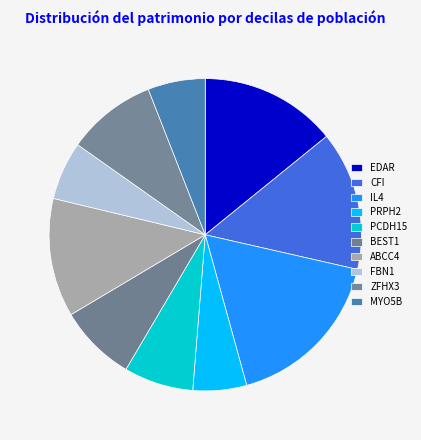

Which has a higher value, IL4 or MYO5B?

IL4